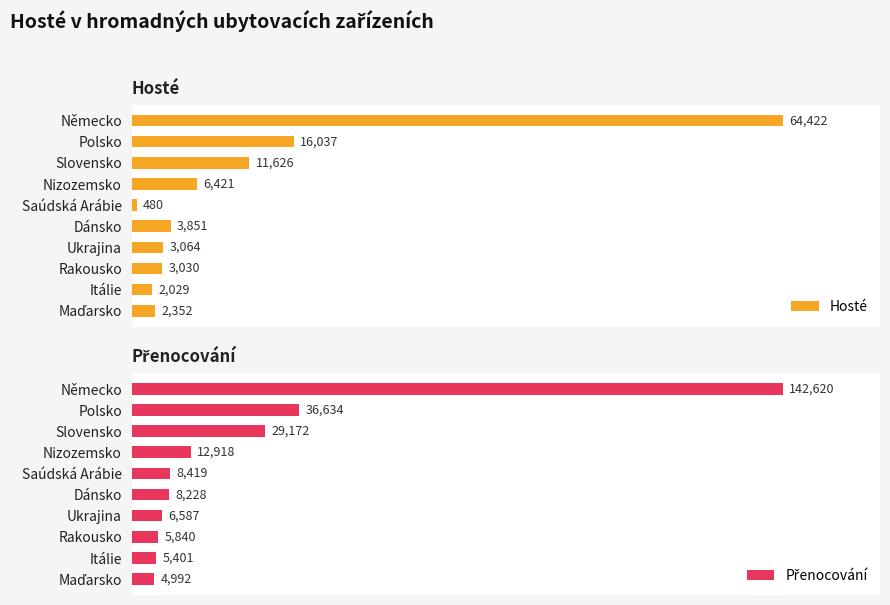

What is the sum of all Hosté values?

113312